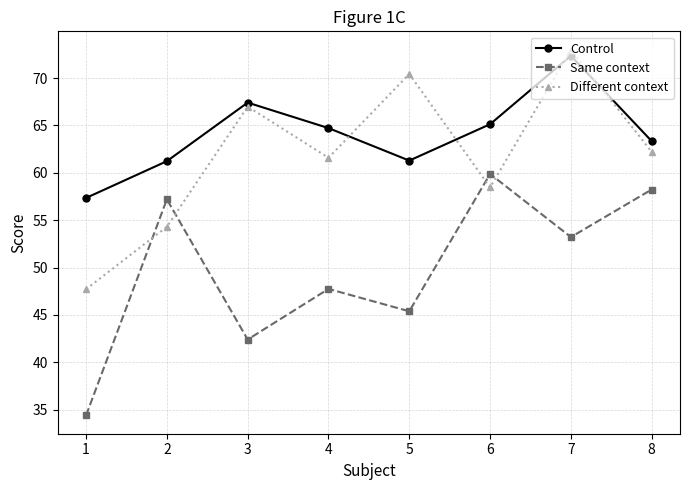

Where is Same context nearest to the value 47?

4